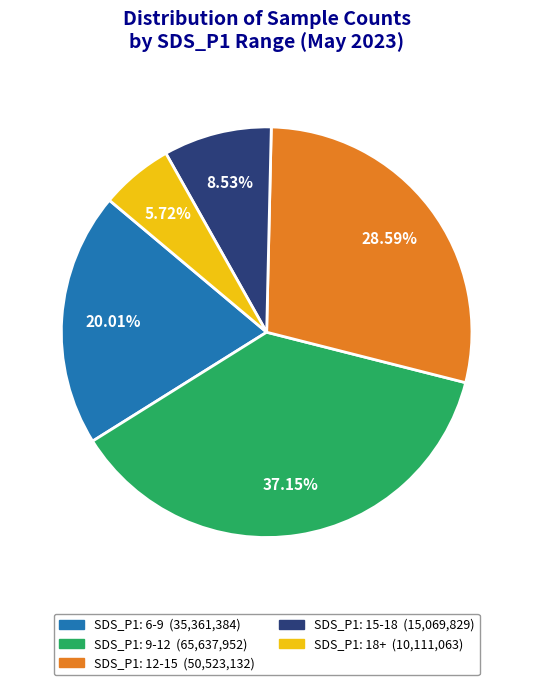

Is there any slice that represents more than half of the pie?

No